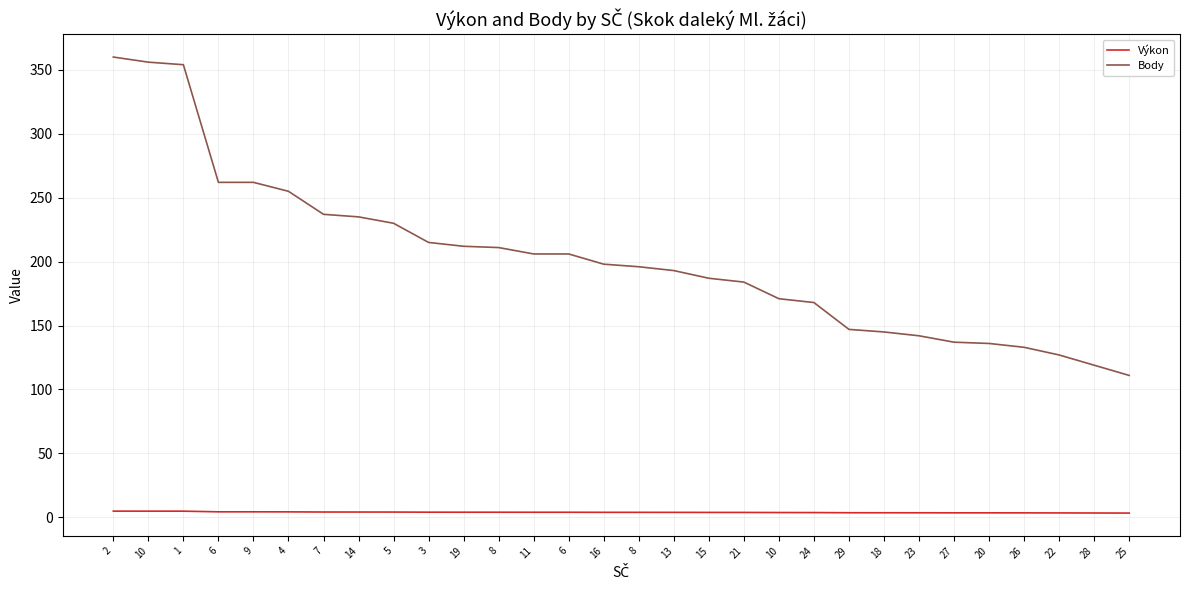

How many lines are shown in the chart?

2